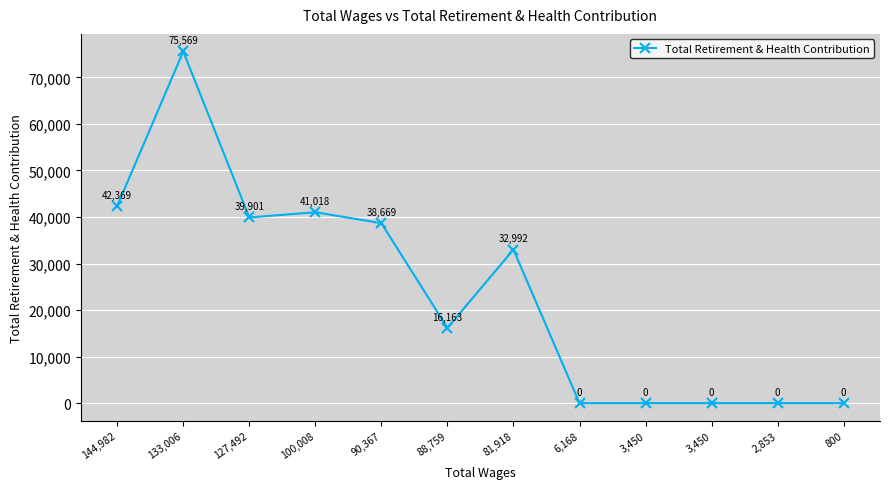

How many lines are shown in the chart?

1